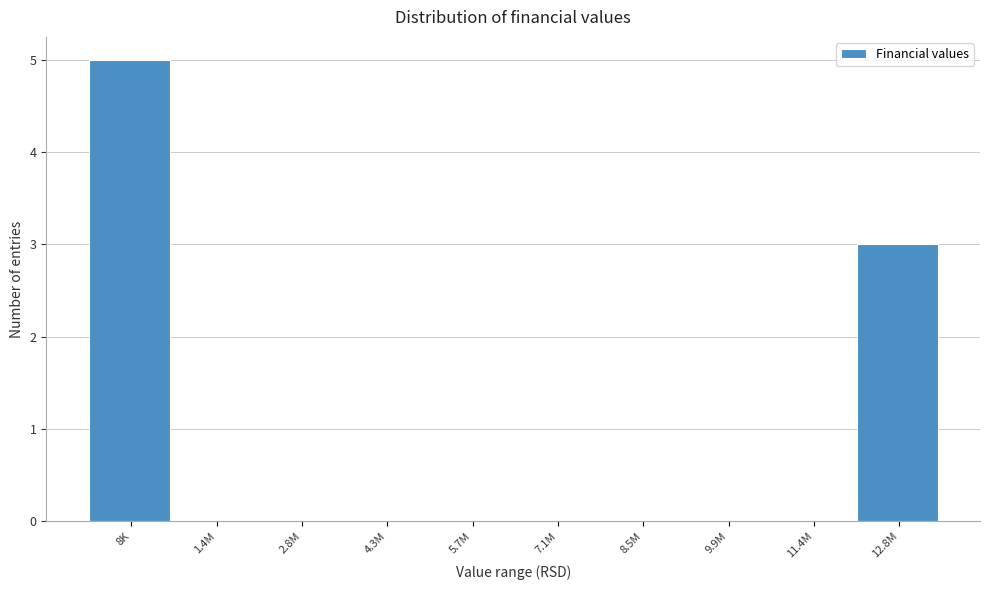

Reading left to right, list all the values displayed in this chart.

8K=5	1.4M=0	2.8M=0	4.3M=0	5.7M=0	7.1M=0	8.5M=0	9.9M=0	11.4M=0	12.8M=3